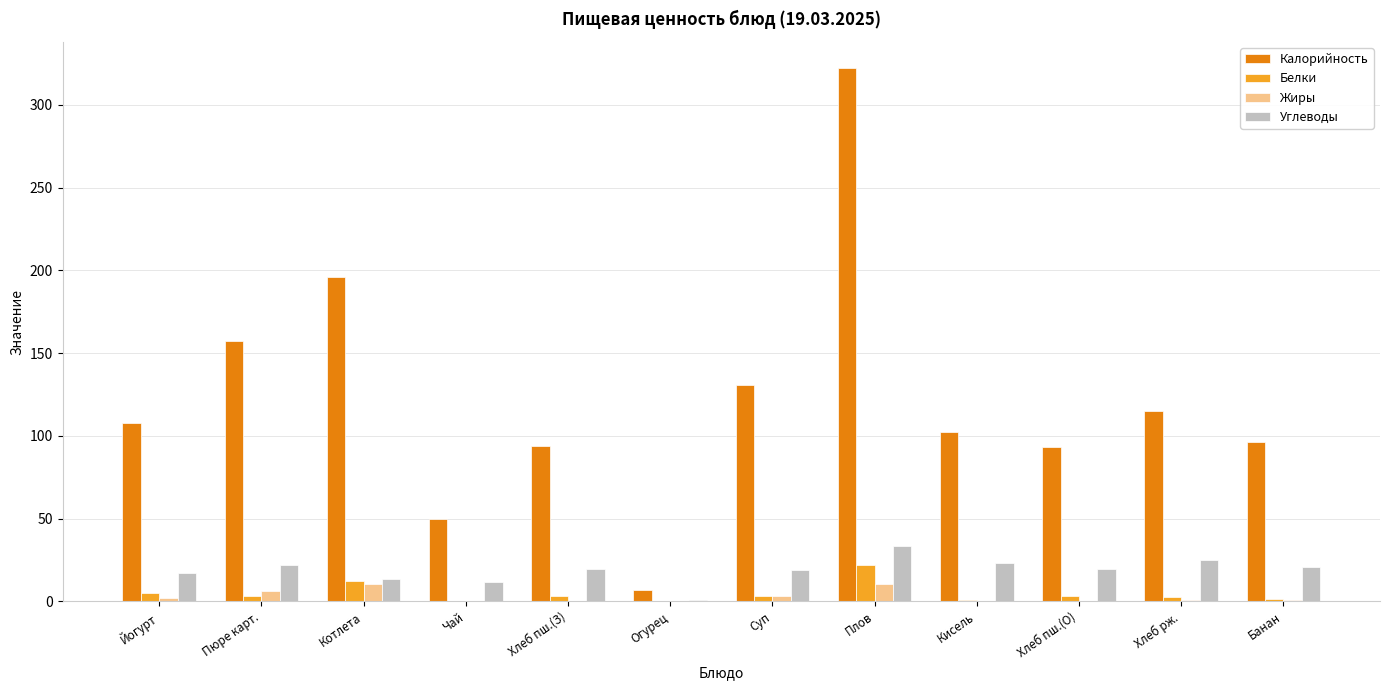

How many series are shown in this chart?

4